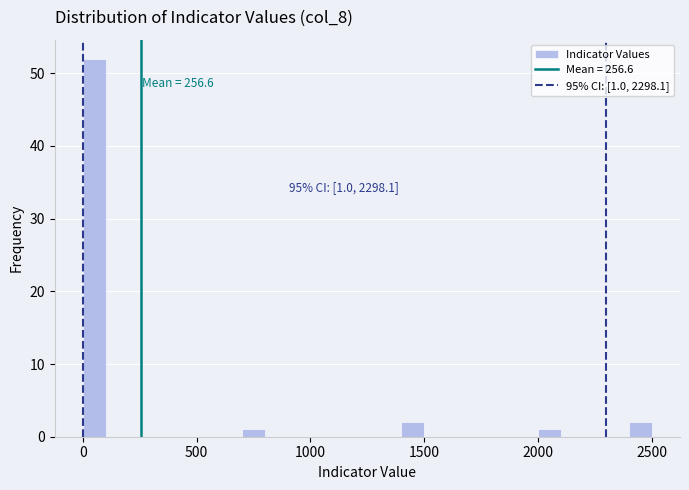

Around what value on the x-axis is the tallest bar? Give the approximate position of its centre, as read against the axis.

50